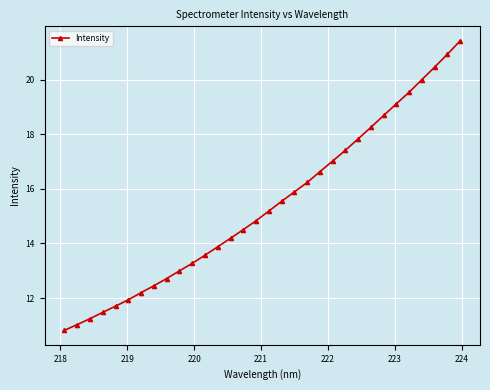

What is the maximum value shown in the chart?

21.4